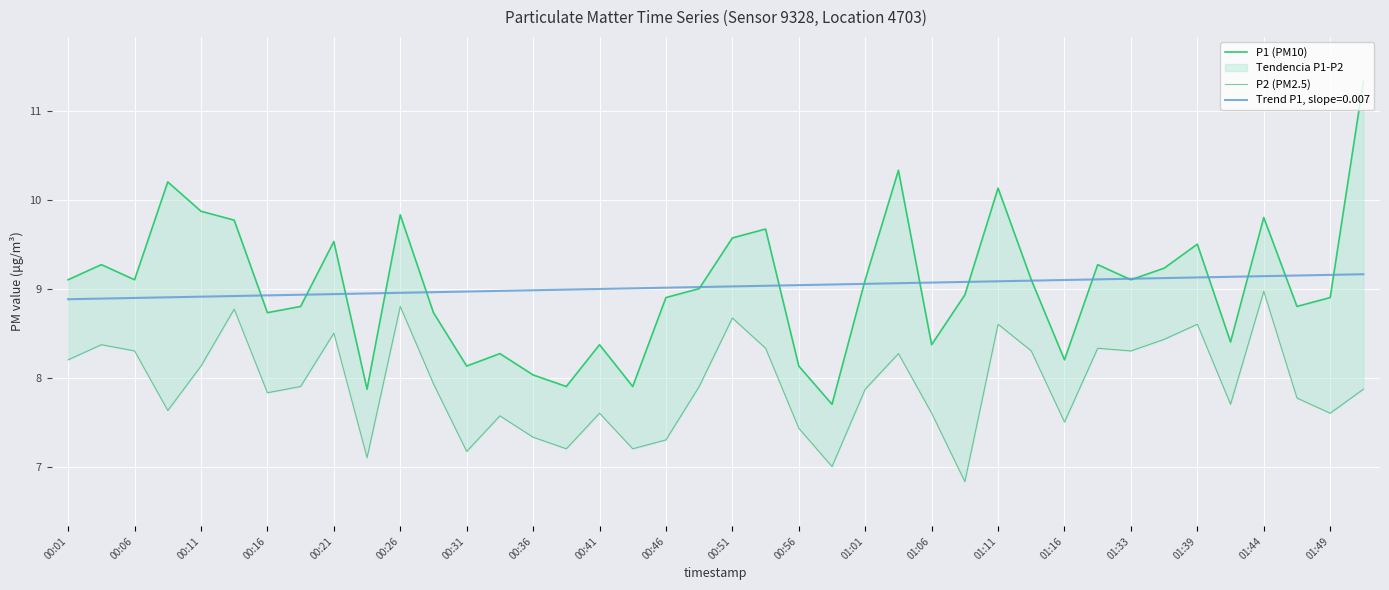

Which has a higher value, 39 or 37?

39